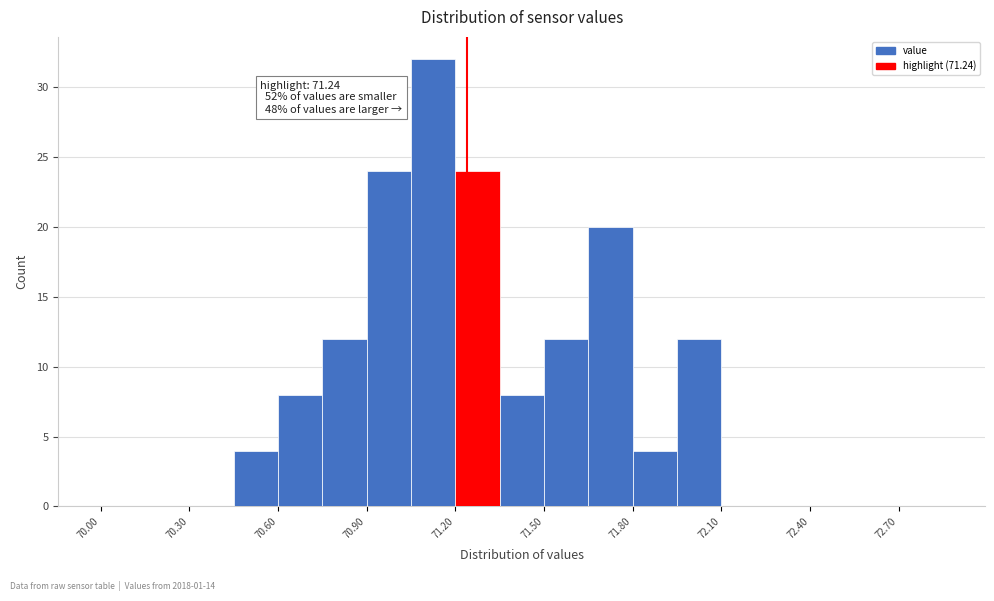

Read against the x-axis, roughly where is the centre of the tallest bar?

71.15